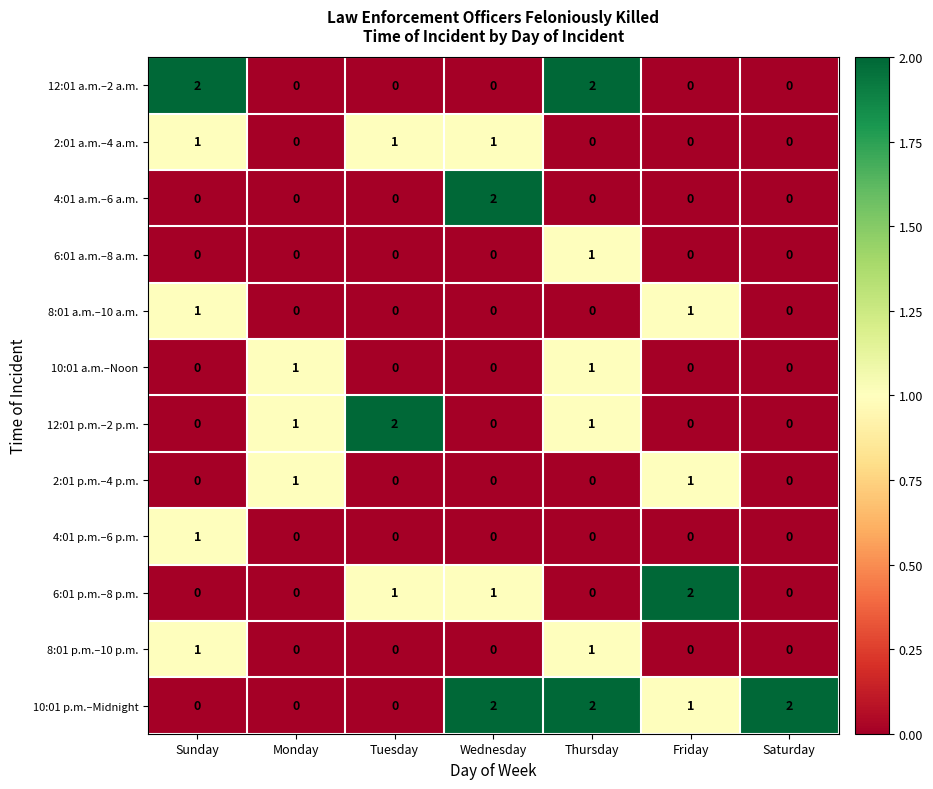

Which category has the highest value in the 4:01 a.m.–6 a.m. series?

Wednesday